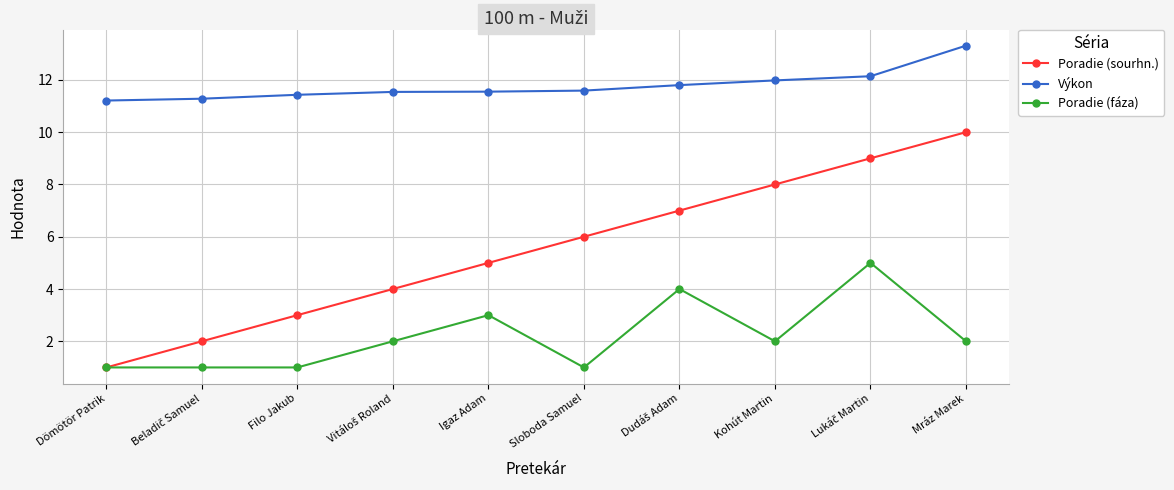

Is the value of Poradie (sourhn.) at Sloboda Samuel greater than the value of Poradie (fáza) at Igaz Adam?

Yes